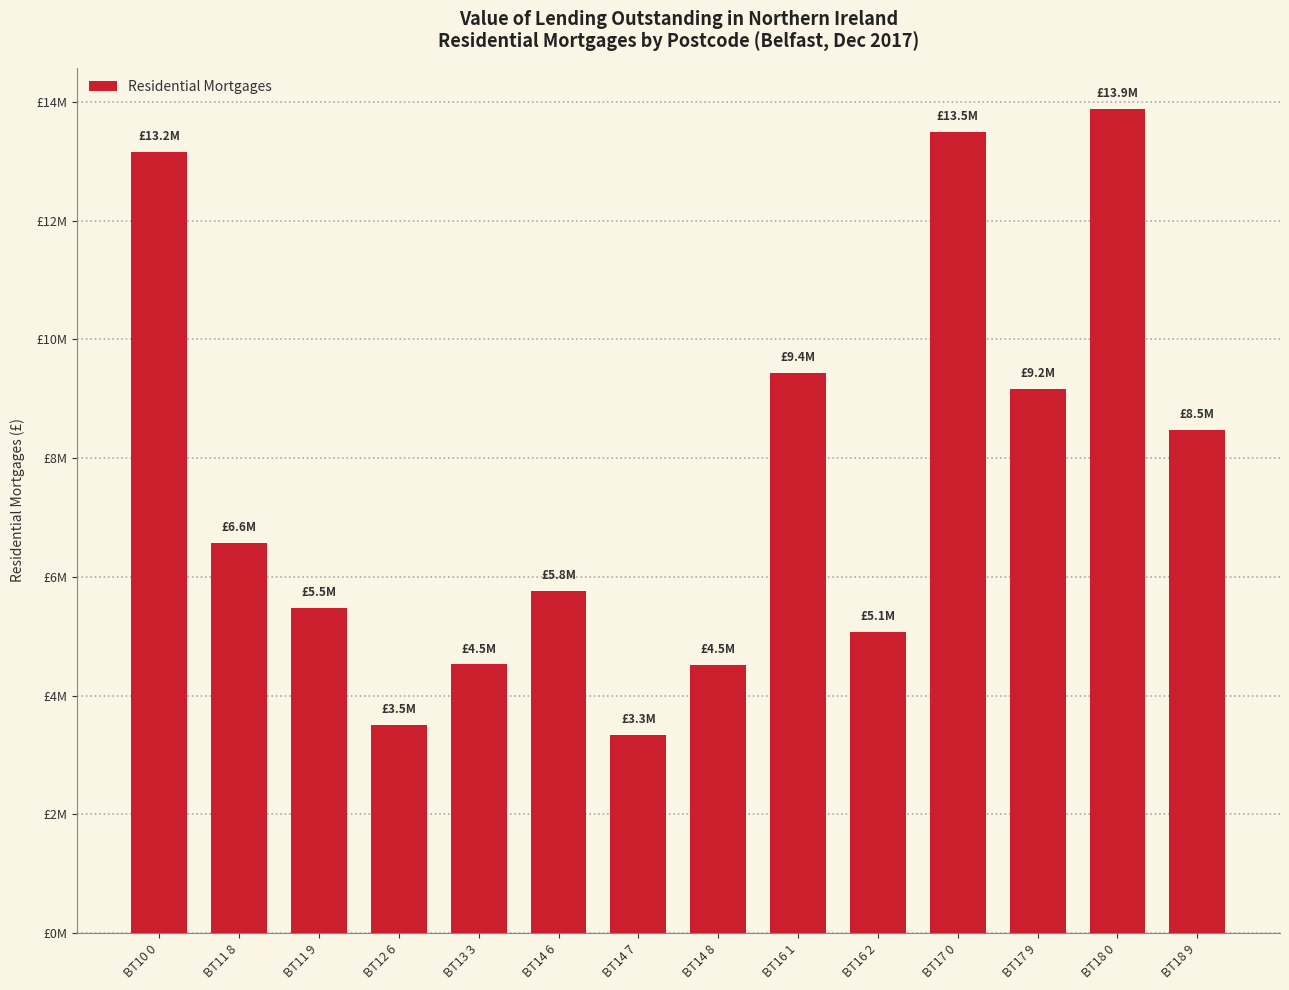

List the labels in order of value, largest first.

BT18 0, BT17 0, BT10 0, BT16 1, BT17 9, BT18 9, BT11 8, BT14 6, BT11 9, BT16 2, BT13 3, BT14 8, BT12 6, BT14 7